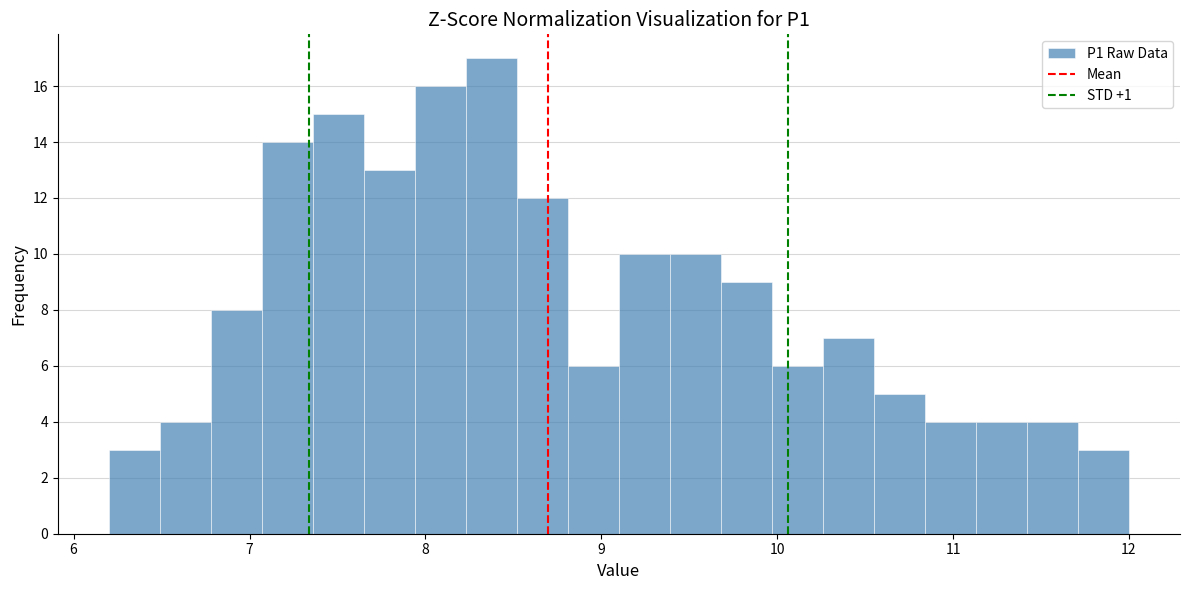

Around what value on the x-axis is the tallest bar? Give the approximate position of its centre, as read against the axis.

8.4